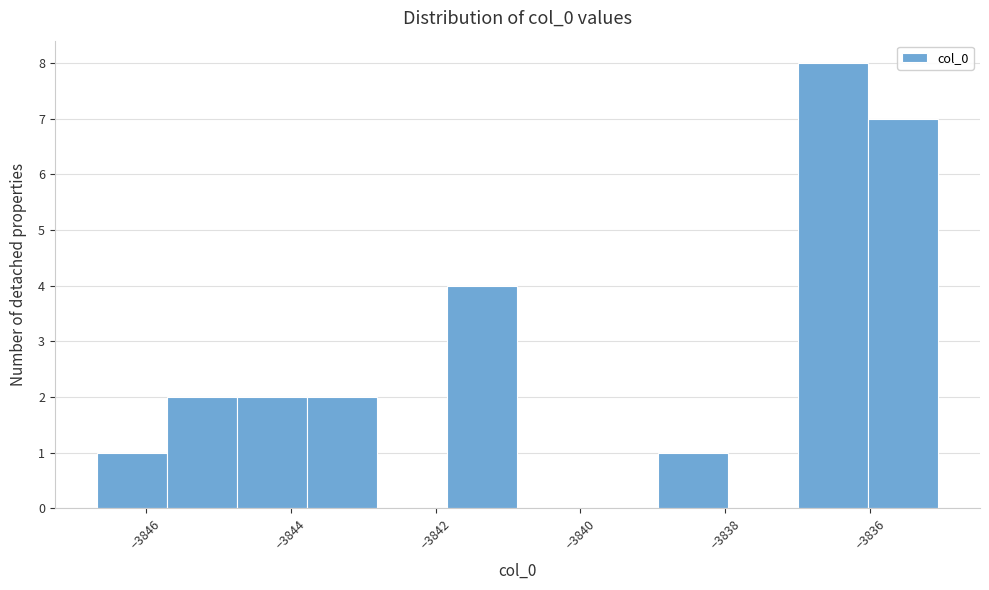

Reading left to right, list every bar in this chart as the range it spans on the x-axis followed by its height. Neither the bar edges nor the heights are printed on the chart, so give them approximately, as read against the axes.

-3846.6 to -3845.8: 1
-3845.8 to -3844.8: 2
-3844.8 to -3843.8: 2
-3843.8 to -3842.8: 2
-3842.8 to -3841.8: 0
-3841.8 to -3840.8: 4
-3840.8 to -3840.0: 0
-3840.0 to -3839.0: 0
-3839.0 to -3838.0: 1
-3838.0 to -3837.0: 0
-3837.0 to -3836.0: 8
-3836.0 to -3835.0: 7